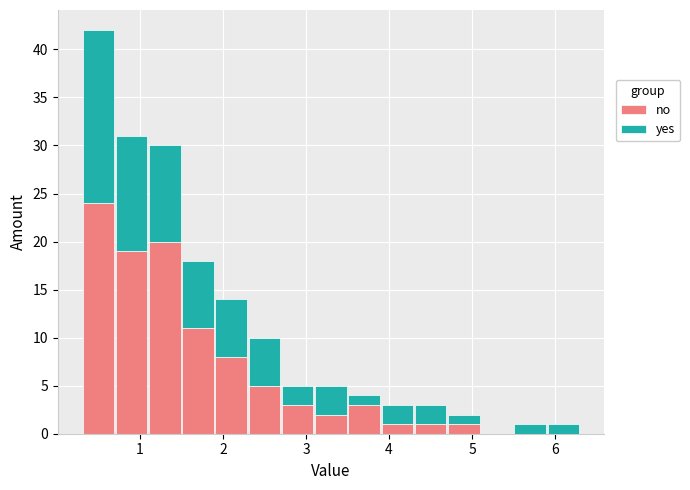

Reading left to right, transcribe this chart: for each stacked bar, give the range it covers on the x-axis and its total height. The values are not printed on the chart, so give them approximately, as read against the axis.

0.3 to 0.7: 42
0.7 to 1.1: 31
1.1 to 1.5: 30
1.5 to 1.9: 18
1.9 to 2.3: 14
2.3 to 2.7: 10
2.7 to 3.1: 5
3.1 to 3.5: 5
3.5 to 3.9: 4
3.9 to 4.3: 3
4.3 to 4.7: 3
4.7 to 5.1: 2
5.1 to 5.5: 0
5.5 to 5.9: 1
5.9 to 6.3: 1